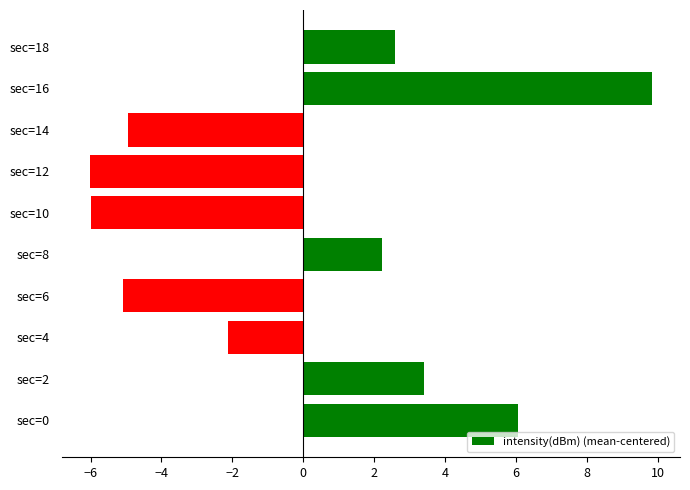

At which label is the value closest to 1?

sec=8